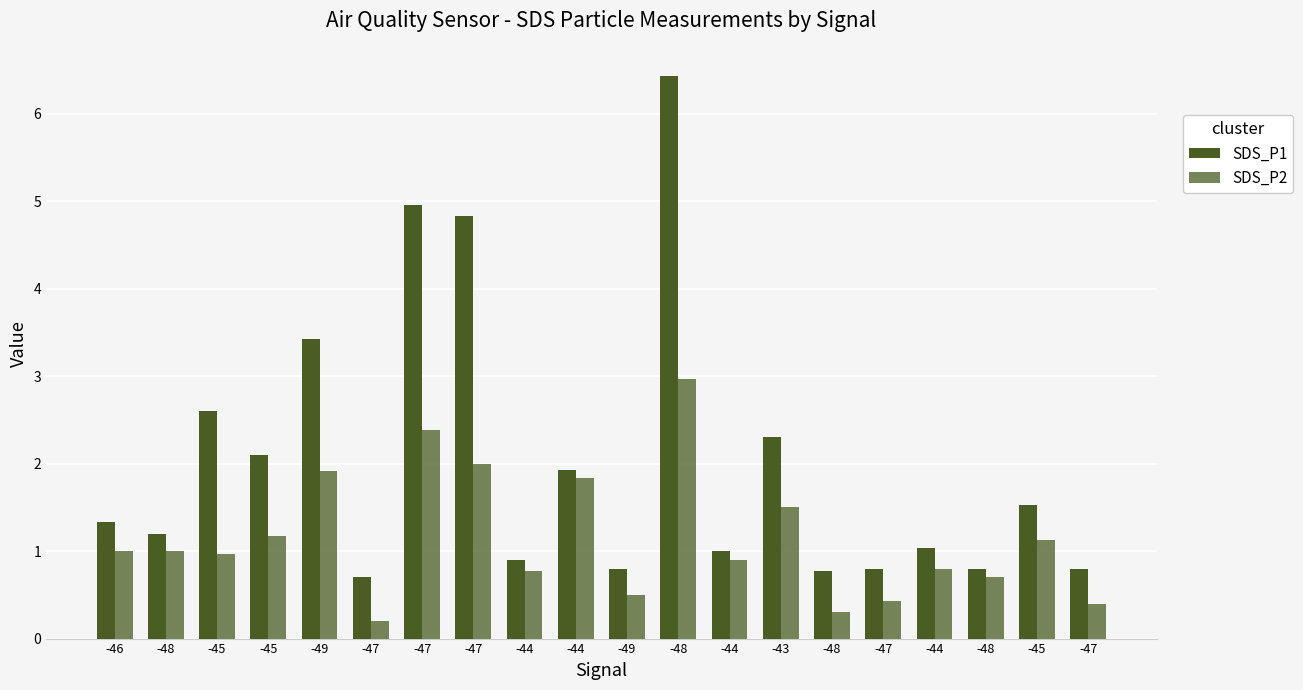

How many bars are there in each group?

2